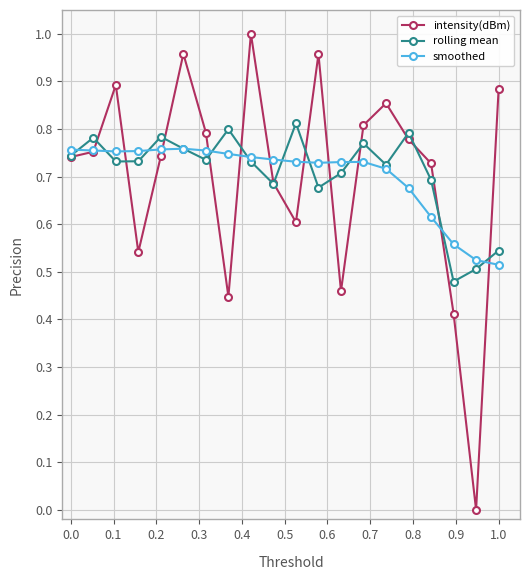

In rolling mean, how many points are higher than both neighbors (excluding endpoints)?

6